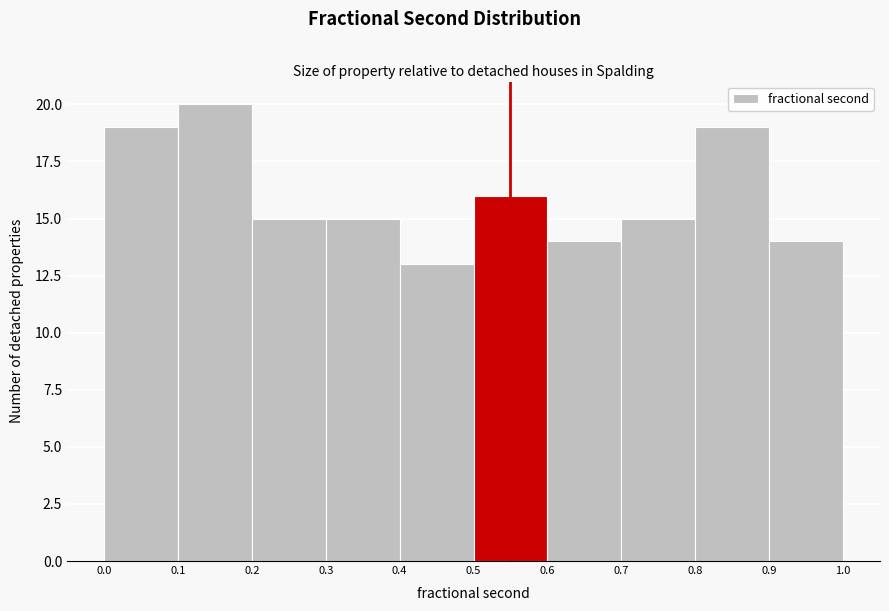

What is the height of the bar covering 0.9 to 1.0 on the x-axis? The values are not printed on the chart, so give them approximately, as read against the axis.

14